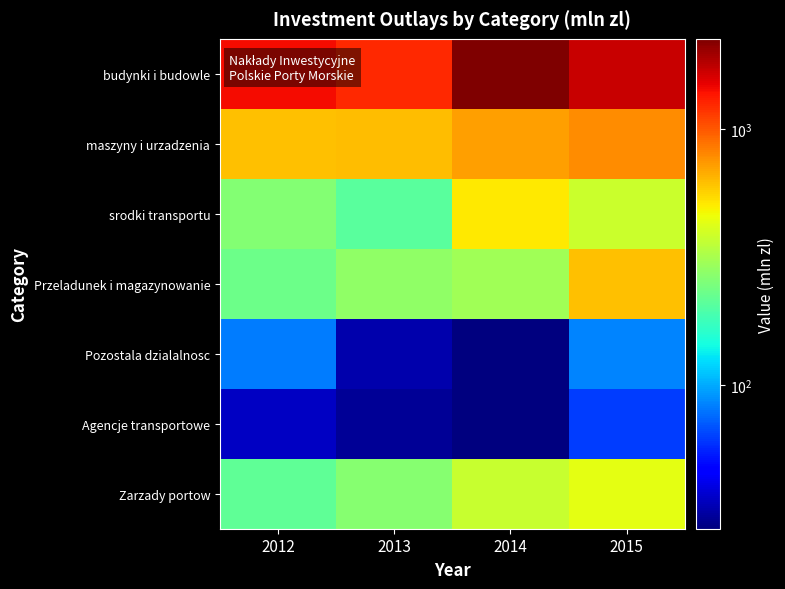

Which series has the largest range (max minus min)?

budynki i budowle